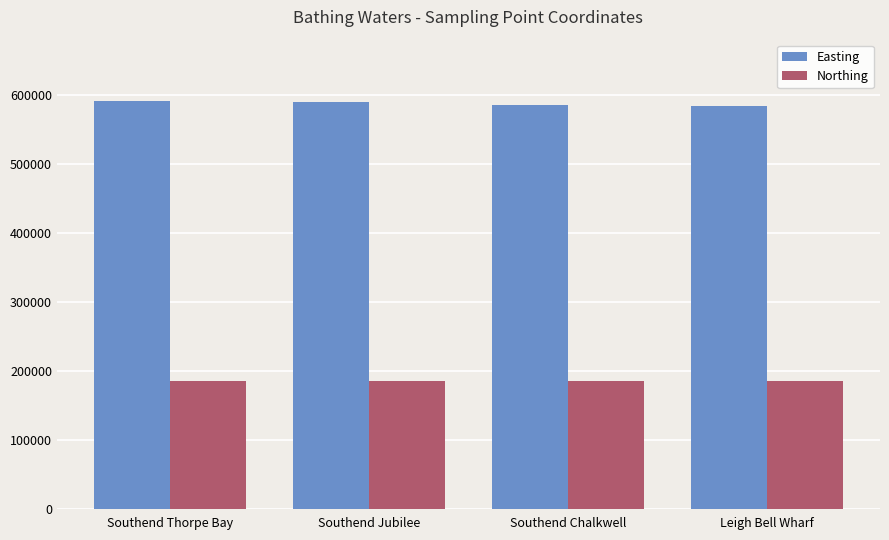

What is the spread (max minus min) of values at Southend Thorpe Bay?

406400